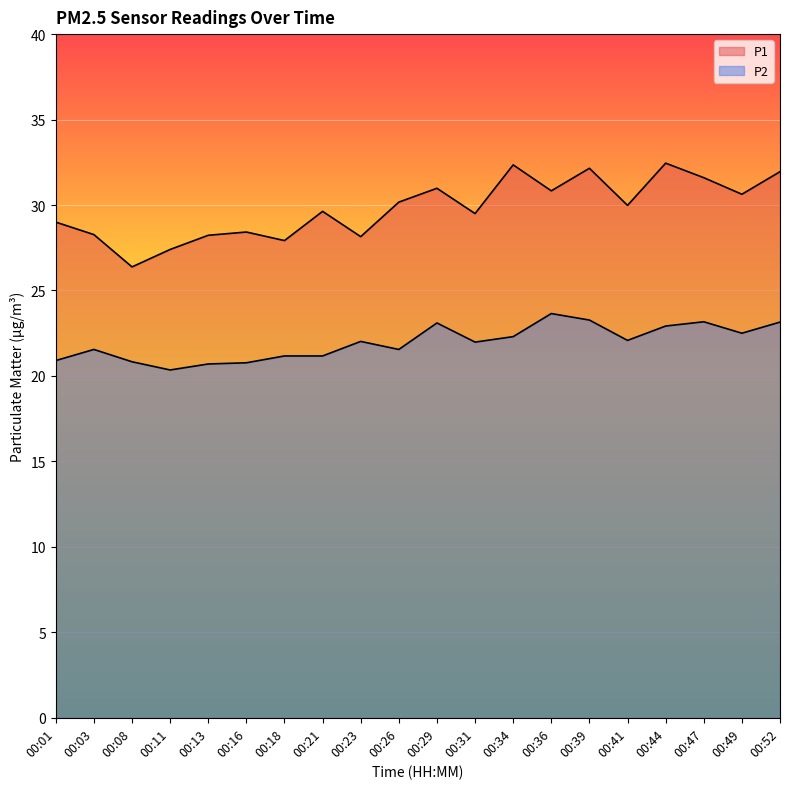

At which label does P1 first exceed 29?

00:21